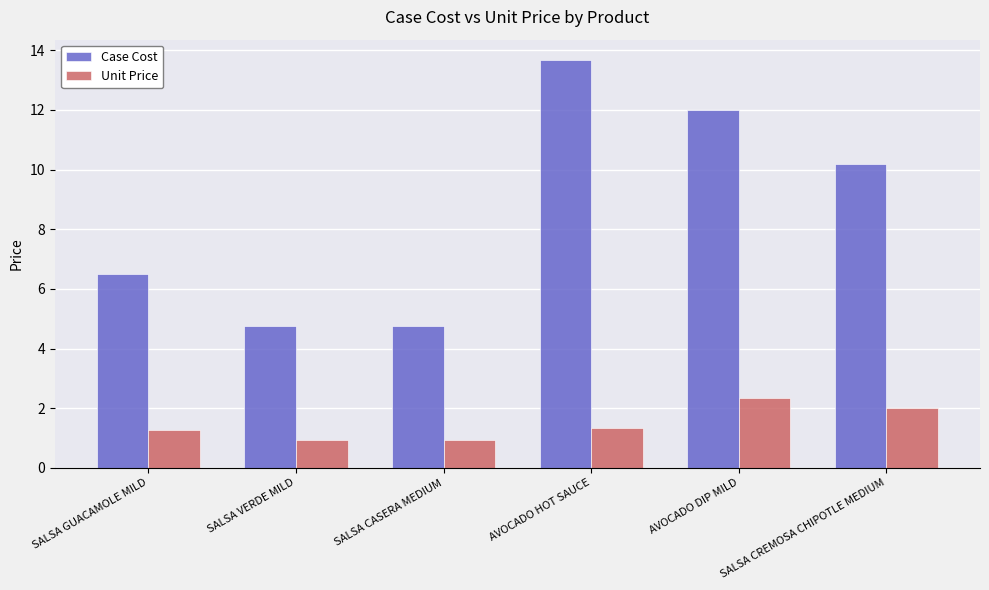

What is the smallest value displayed?

0.9